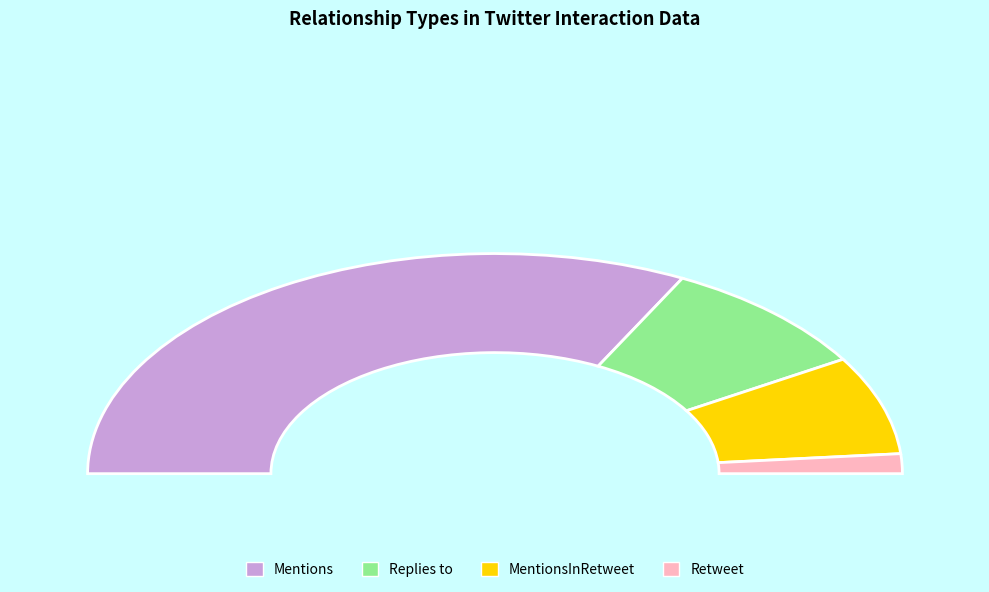

To the nearest percent, what is the difference between the Replies to and MentionsInRetweet slice percentages?

3%